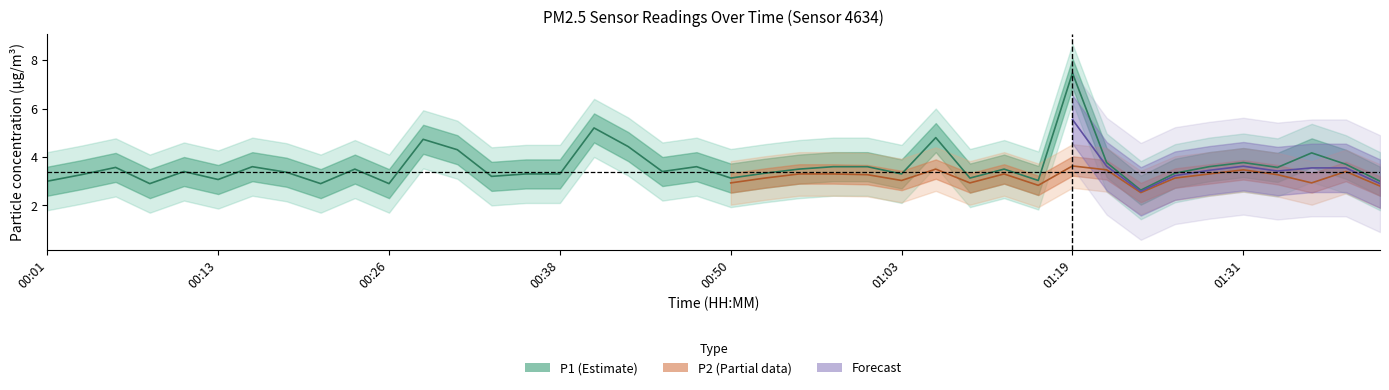

What is the average value?

3.6